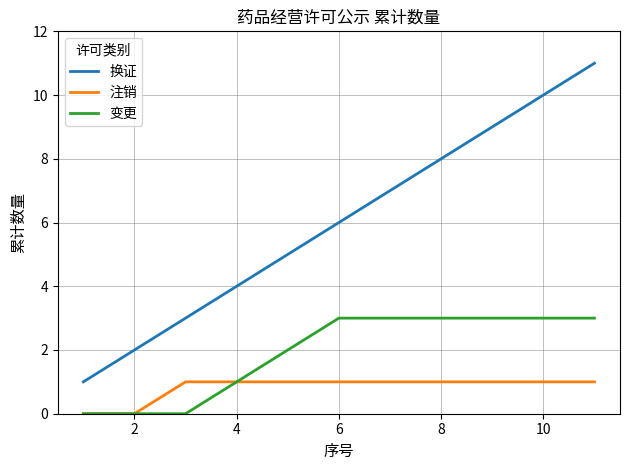

True or false: 换证 has more than 0 points higher than both neighbors.

False